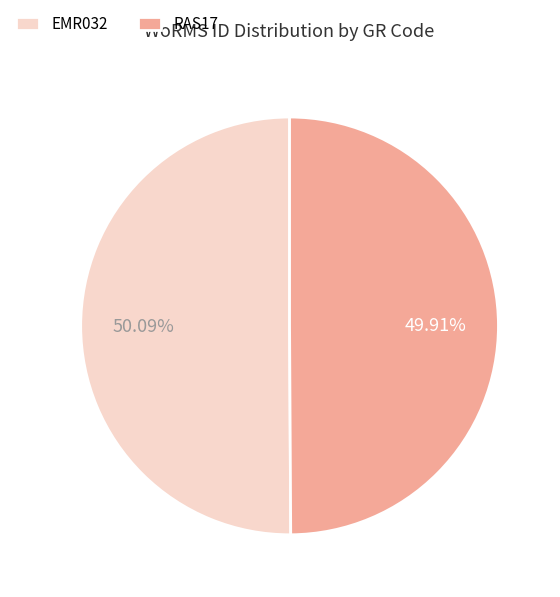

Does any single category account for the majority?

Yes